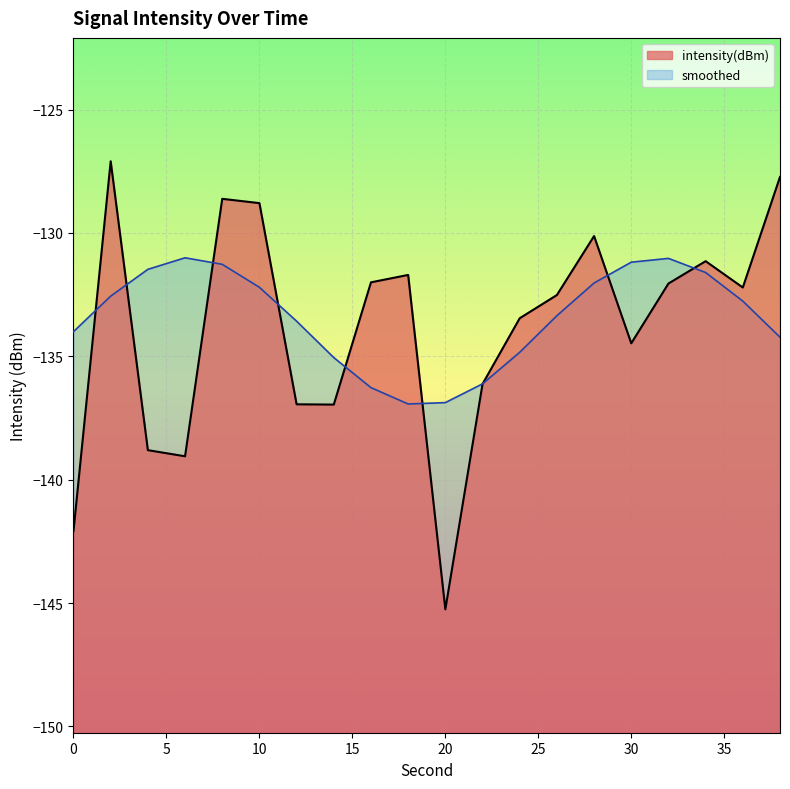

Is it true that the value at 30 is -134.5?

True